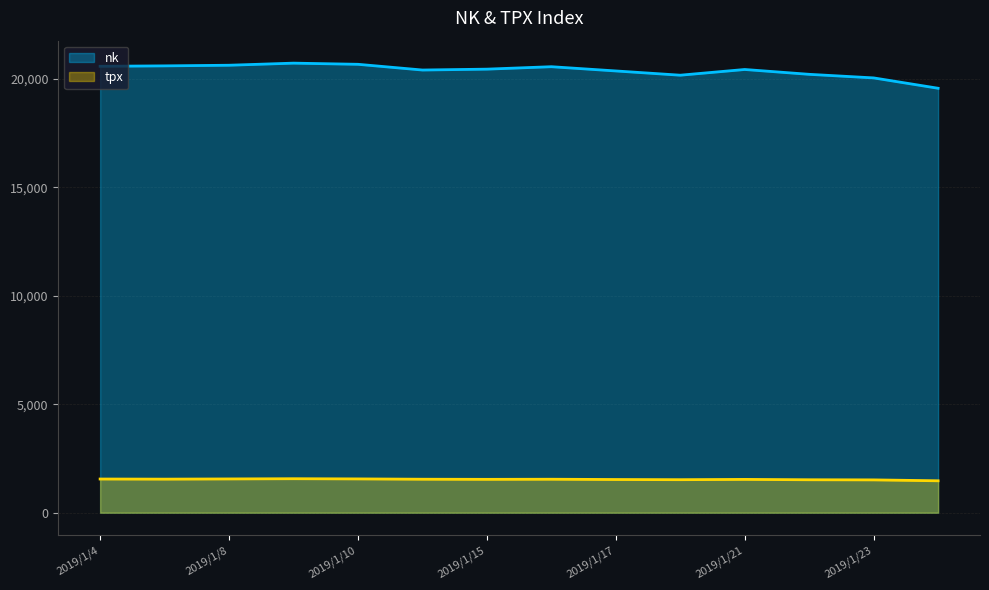

Which series changed the most between 2019/1/9 and 2019/1/11?

nk